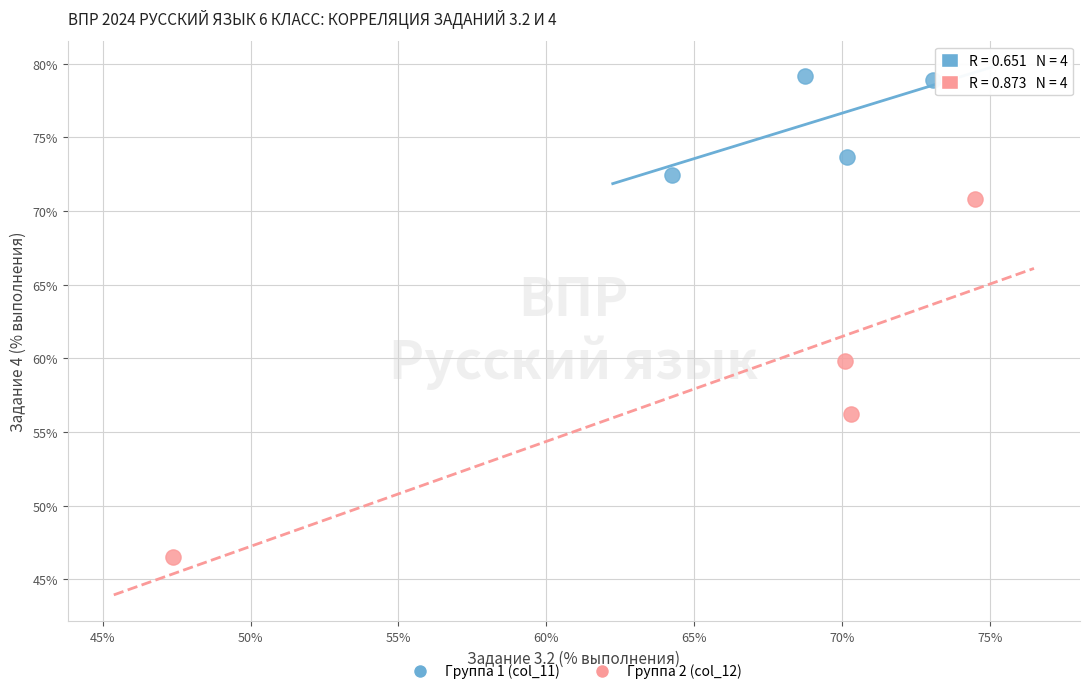

Which series has the widest spread of Y values?

Группа 2 (col_12)